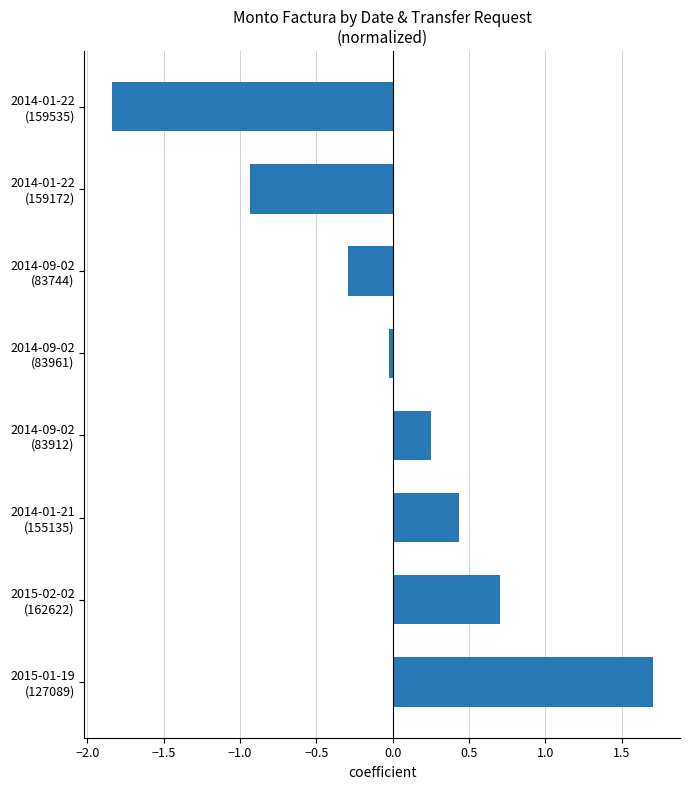

How many series are shown in this chart?

1